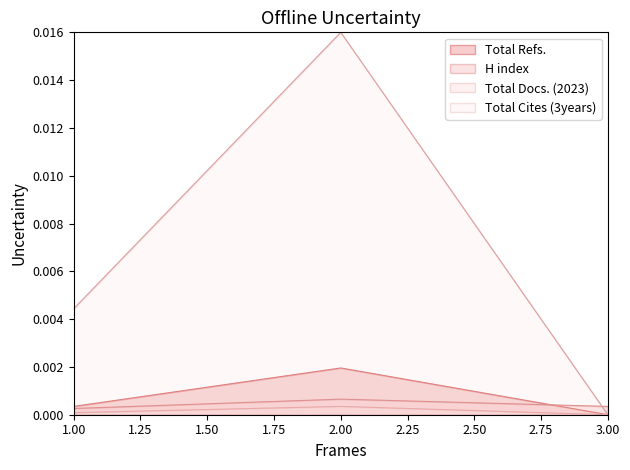

Is it true that Total Cites (3years) equals 0.0 at 1?

True